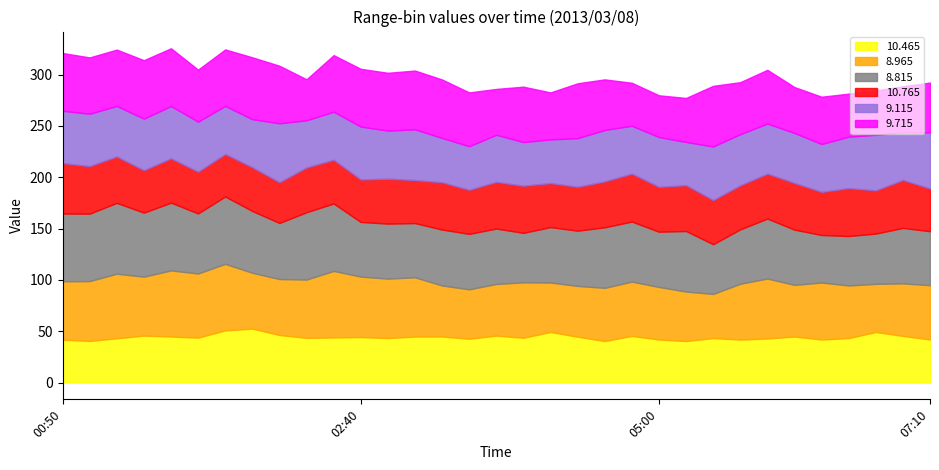

At which category does   8.815 reach its first local valley?

01:00